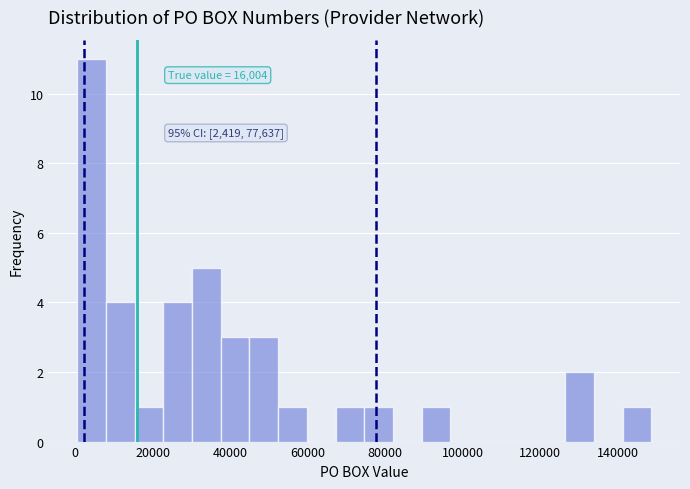

Read against the x-axis, roughly where is the centre of the tallest bar?

4000